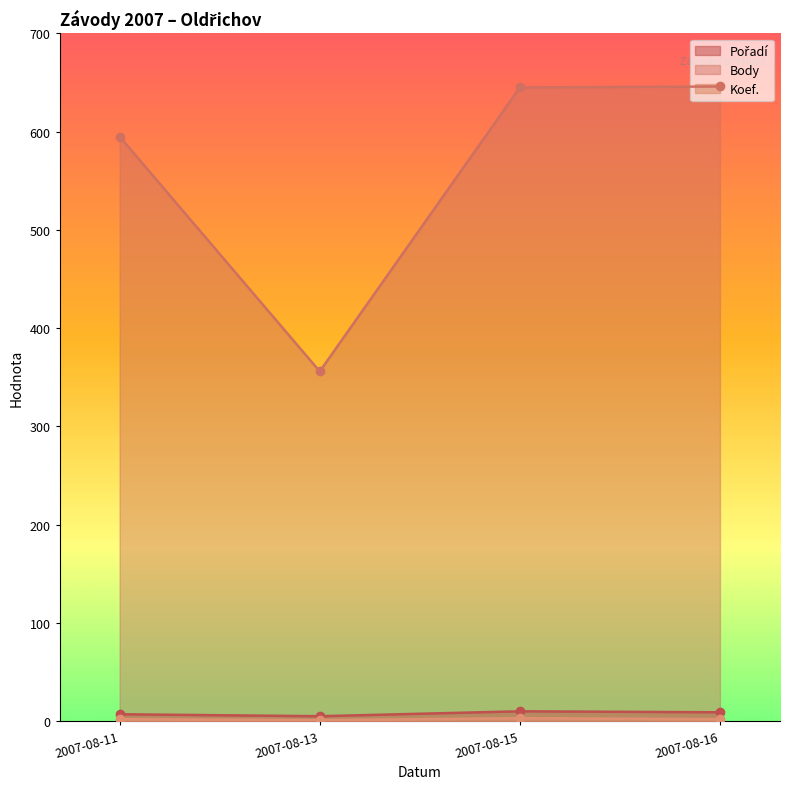

Reading left to right, list all the values displayed in this chart.

Pořadí: 2007-08-11=7	2007-08-13=5	2007-08-15=10	2007-08-16=9
Body: 2007-08-11=595	2007-08-13=356	2007-08-15=645	2007-08-16=646
Koef.: 2007-08-11=2	2007-08-13=1	2007-08-15=3	2007-08-16=2